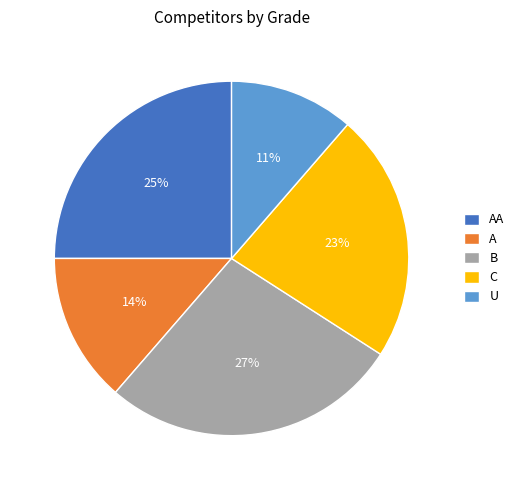

How many slices are in this pie chart?

5